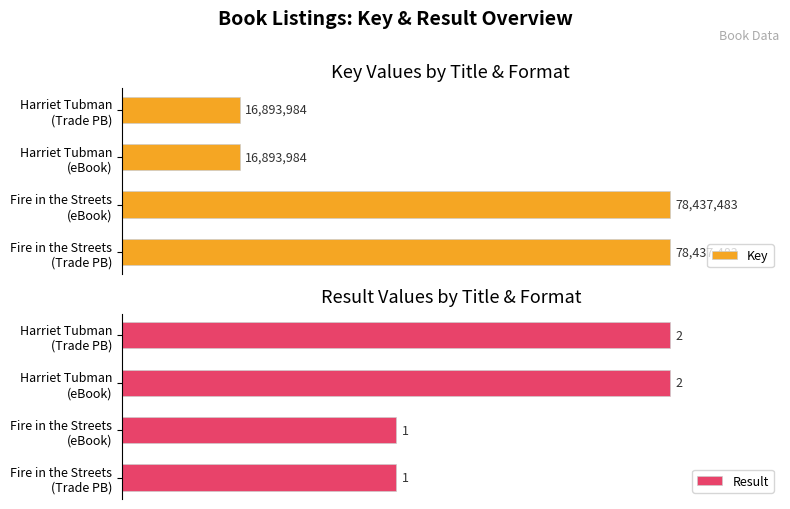

Is it true that Key equals 9.3 at 40?

False